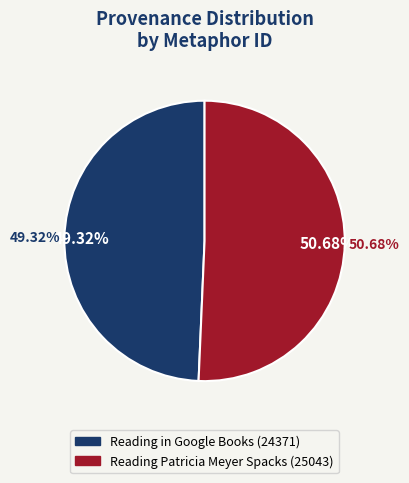

How many slices are in this pie chart?

2